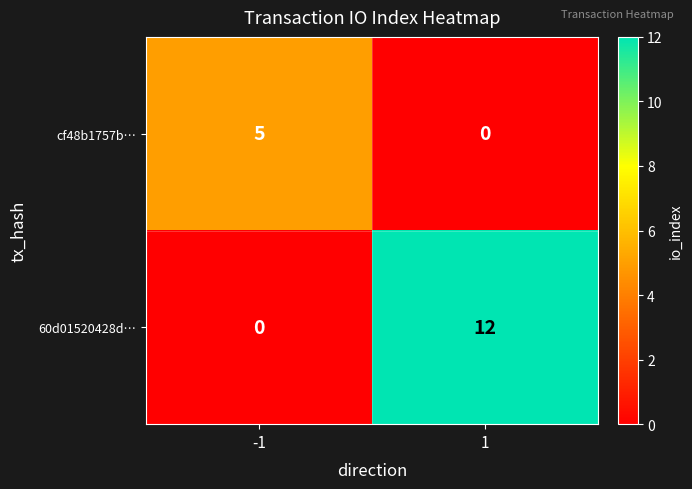

What is the maximum value for cf48b1757b…?

5